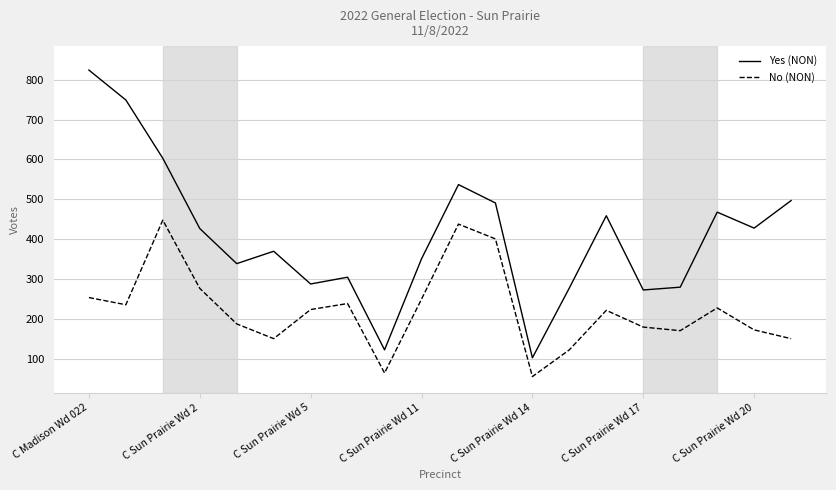

True or false: Yes (NON) and No (NON) cross at least once.

False